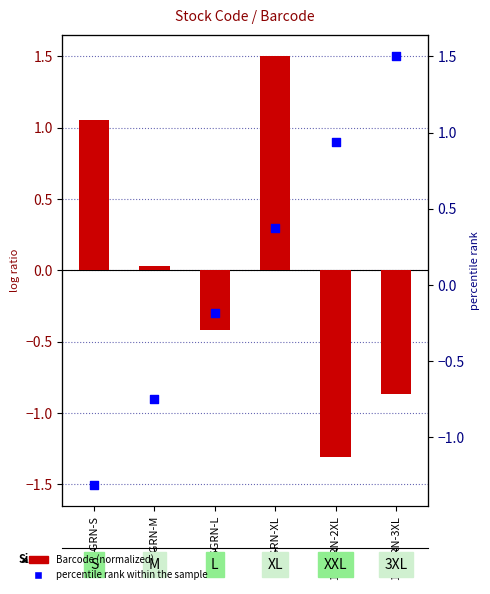

Which series has the largest total across all categories?

Barcode (normalized)